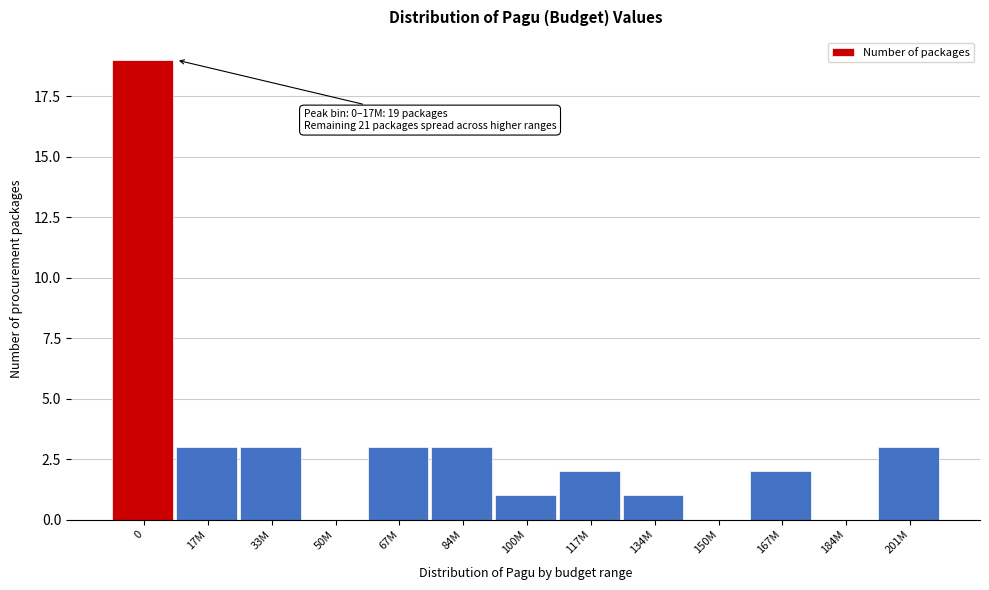

Reading right to left, transcribe all the data shown in this chart.

201M=3	184M=0	167M=2	150M=0	134M=1	117M=2	100M=1	84M=3	67M=3	50M=0	33M=3	17M=3	0=19